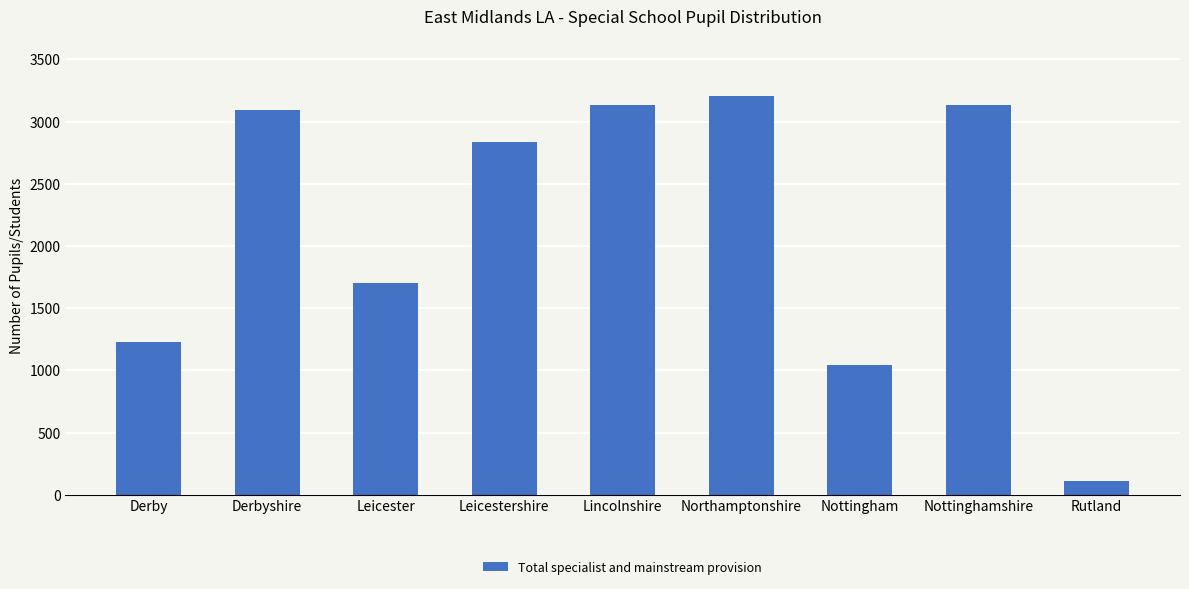

What is the average value?

2165